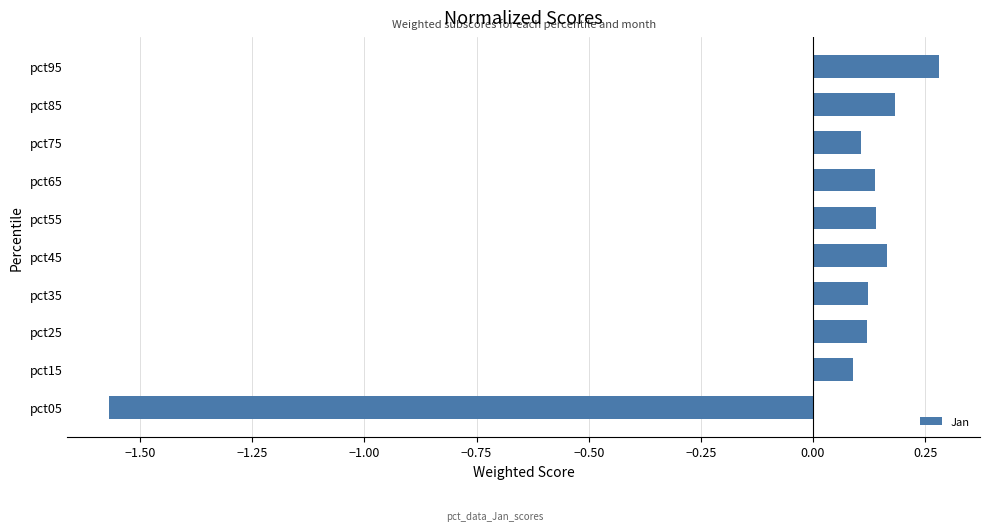

How many positive values are there?

9